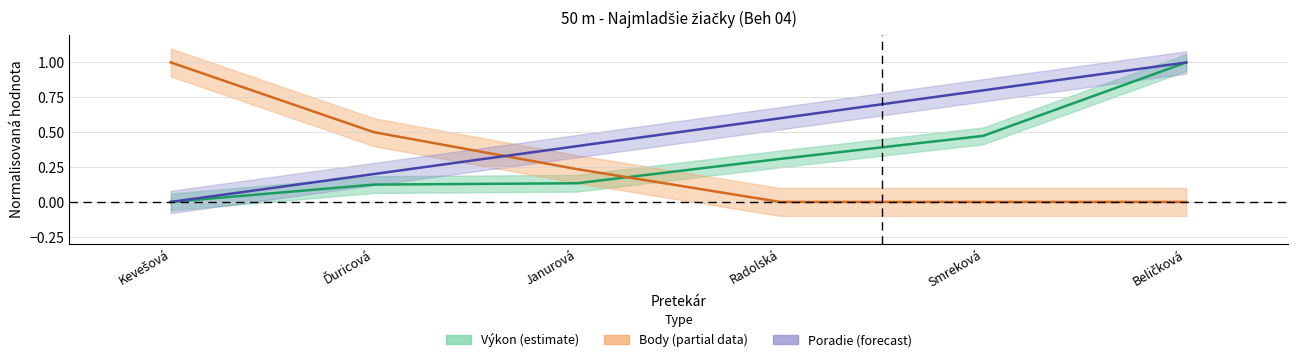

Where is Výkon nearest to the value 0?

Kevešová